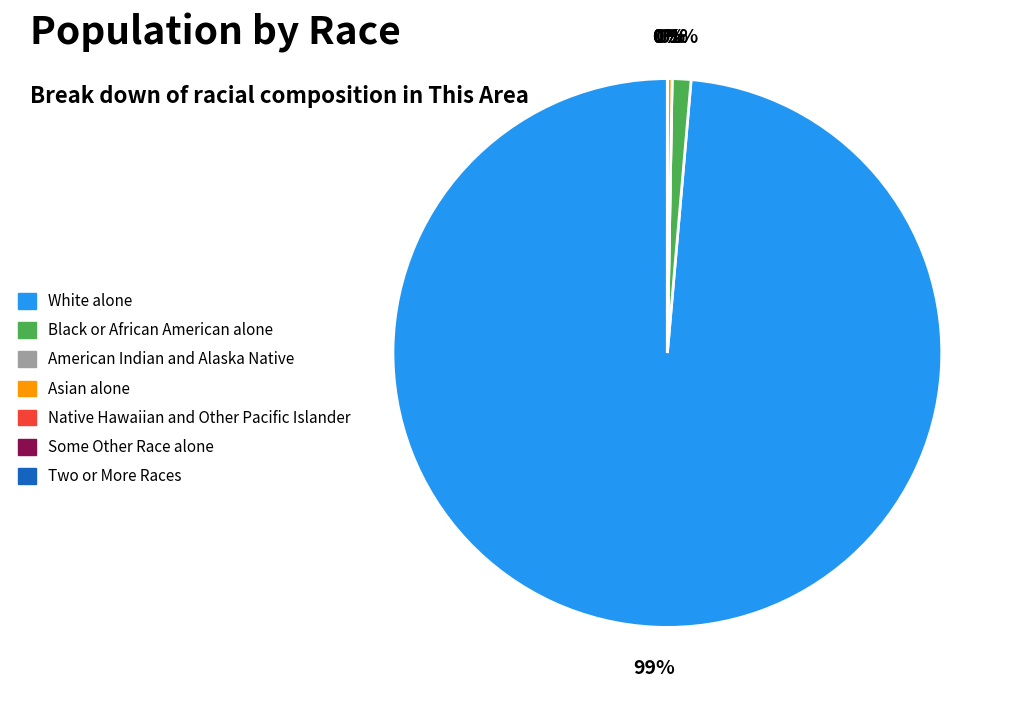

What portion of the pie excludes White alone?

1.4%